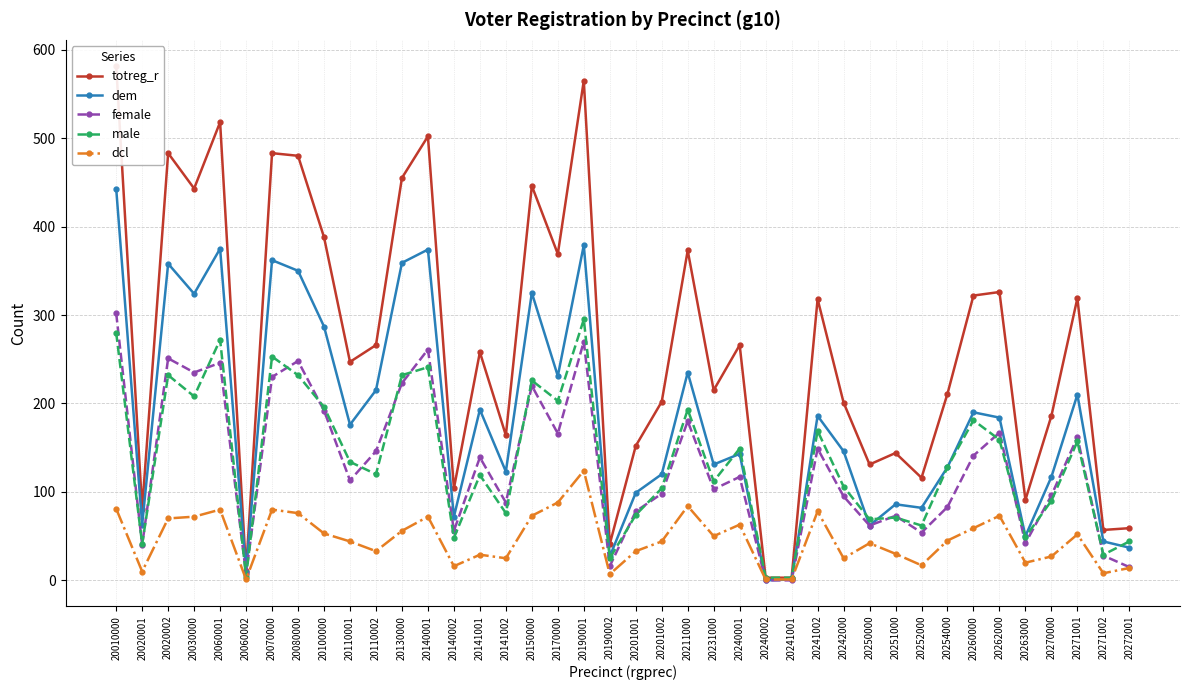

What is the difference between the second highest and minimum values in the female series?

270